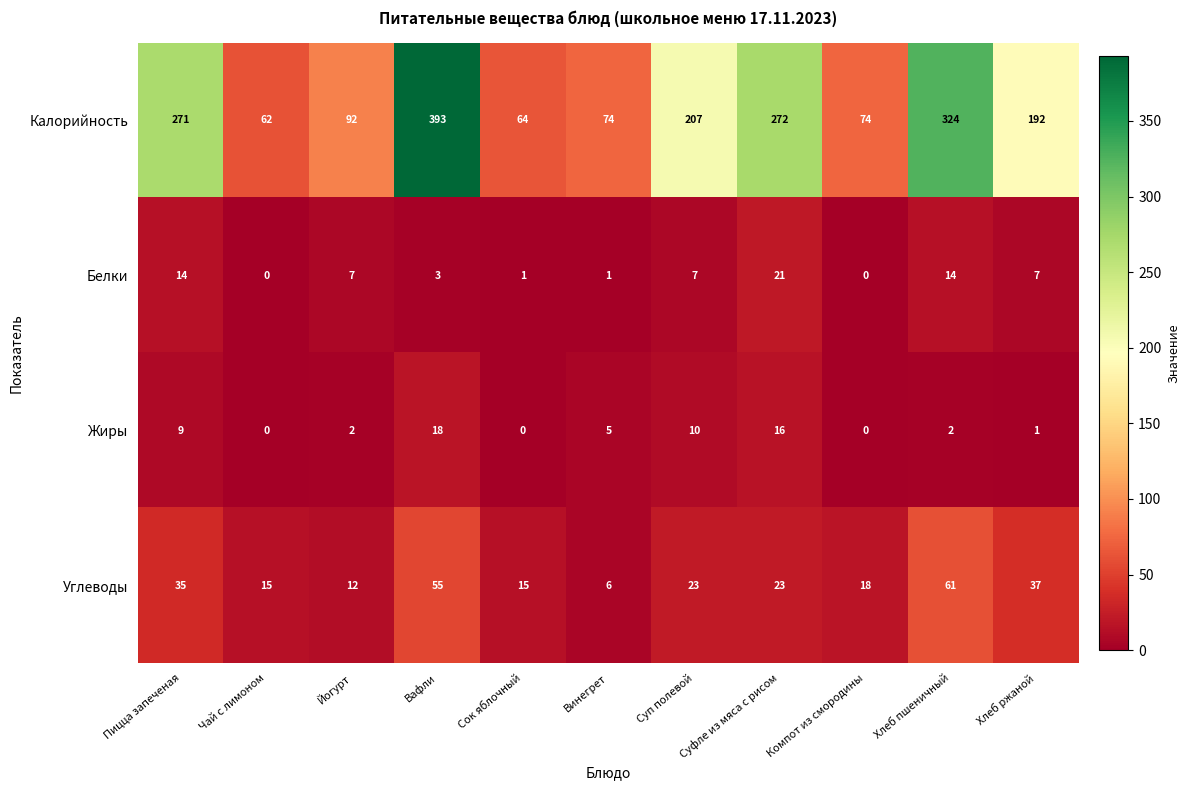

The value of Белки at Йогурт is 7. True or false?

True